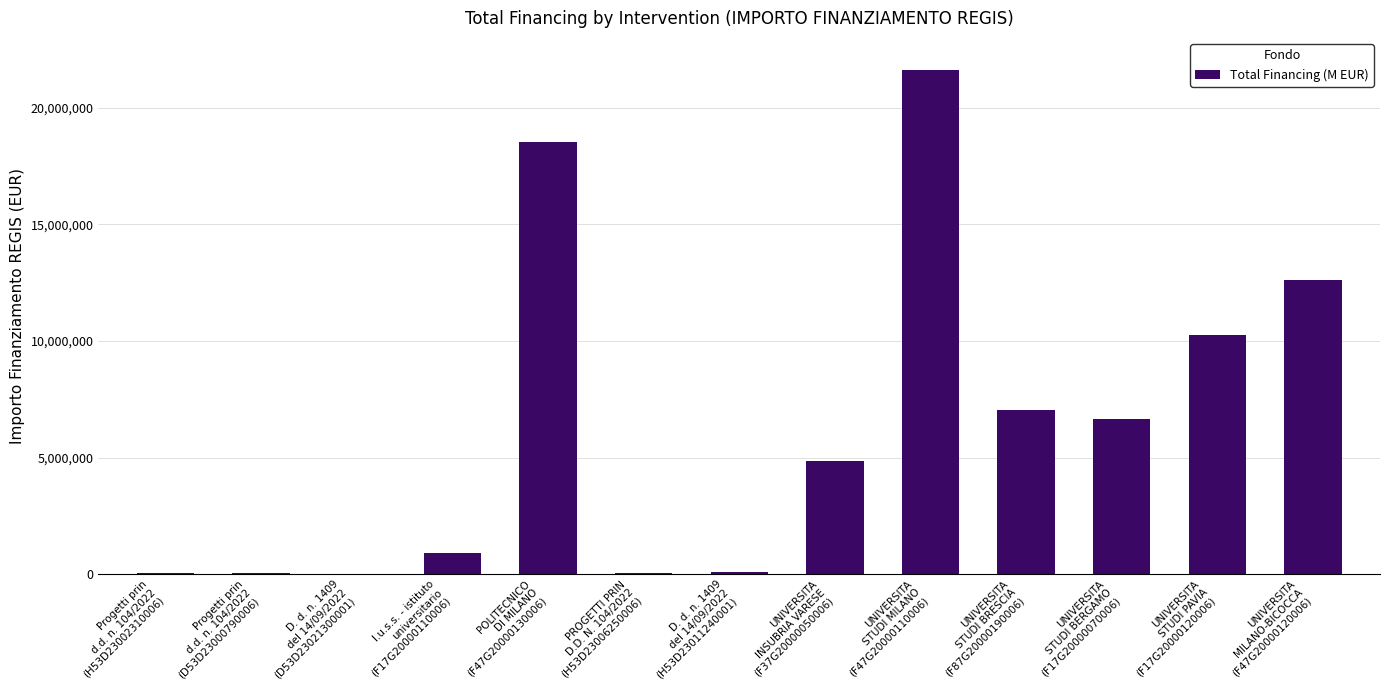

At which category does the chart reach its peak across all series?

UNIVERSITA
STUDI MILANO
(F47G20000110006)